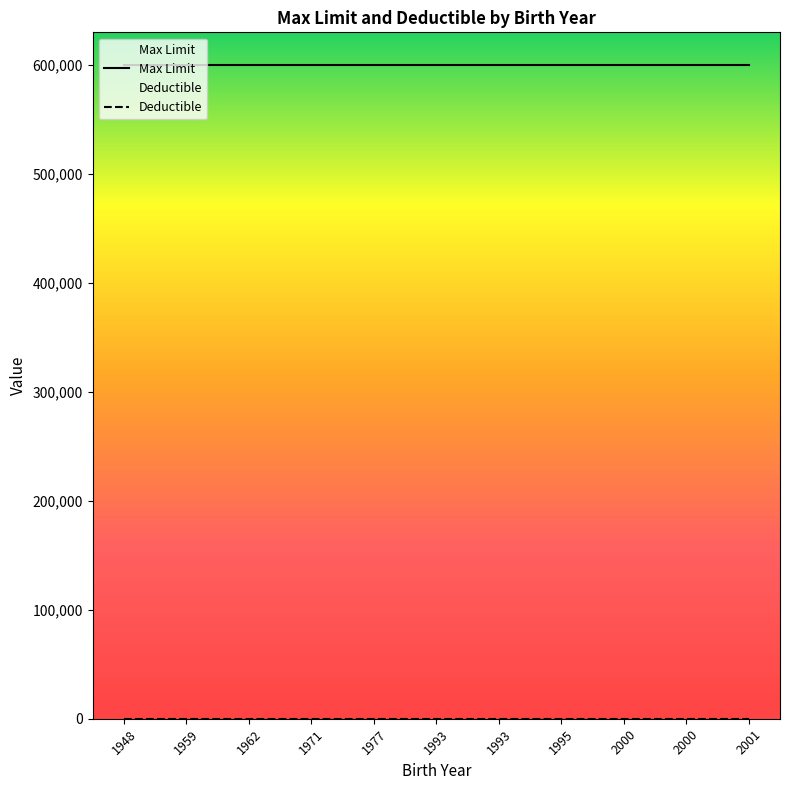

What is the sum of the Max Limit values at 1948 and 1993?

1200000